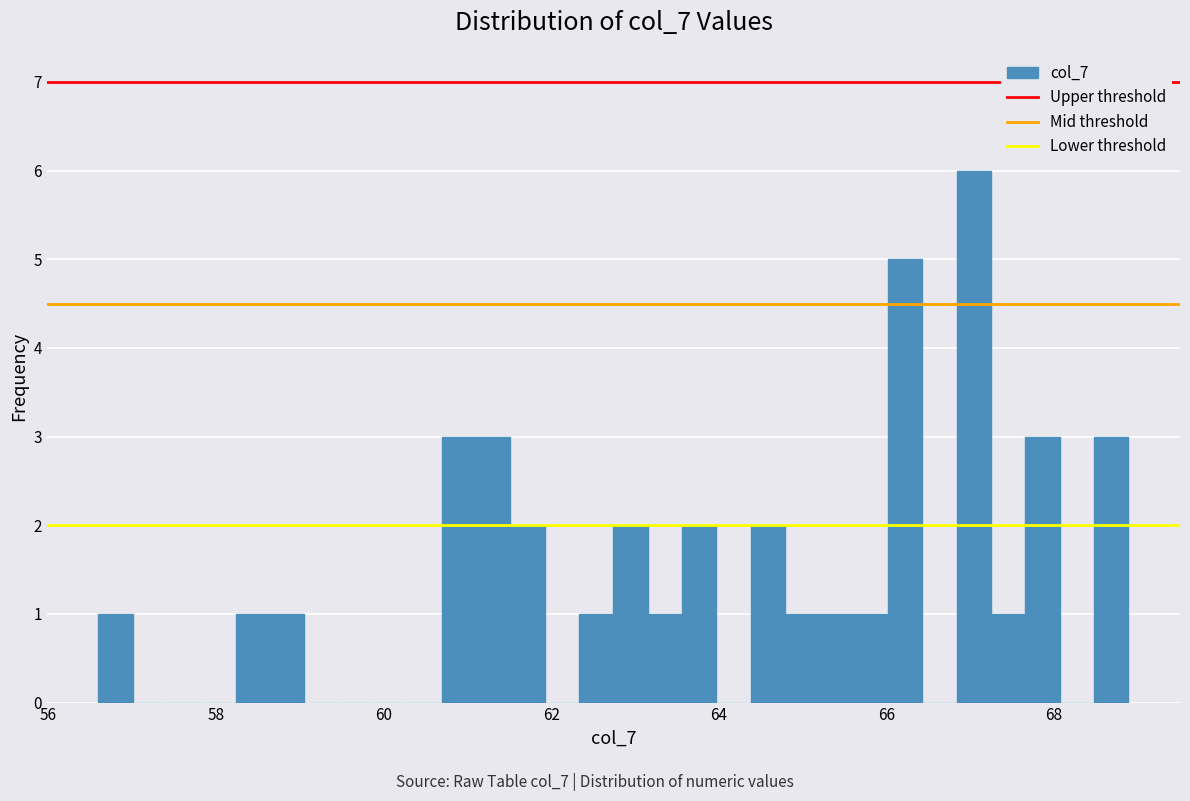

Around what value on the x-axis is the tallest bar? Give the approximate position of its centre, as read against the axis.

67.0